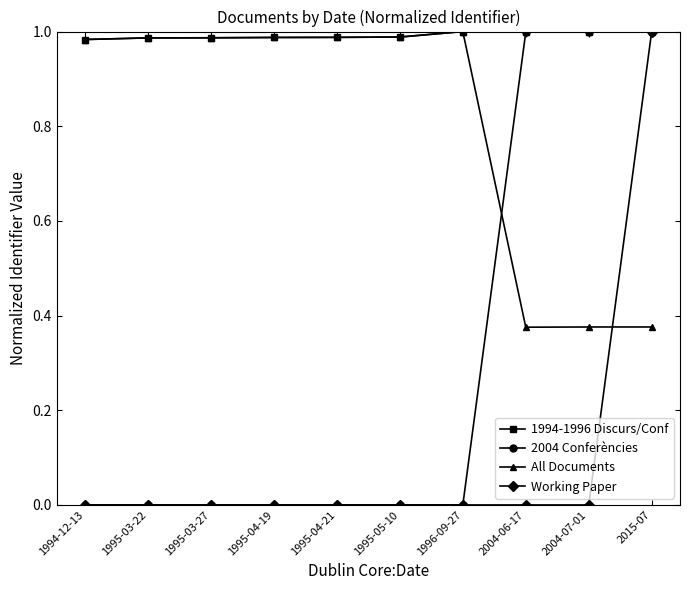

List the series in order of their overall mean, lowest first.

Working Paper, 2004 Conferències, All Documents, 1994-1996 Discurs/Conf